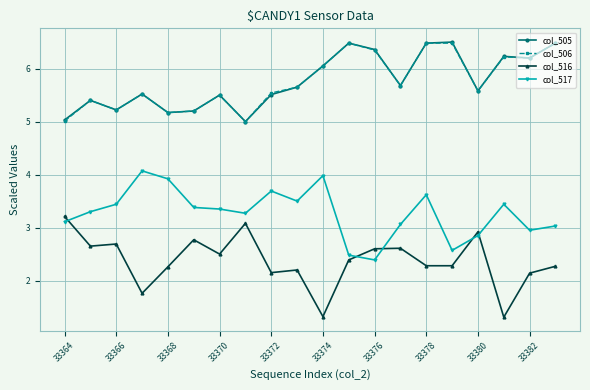

What is the value of the col_505 point at the 7th from the left?

5.5